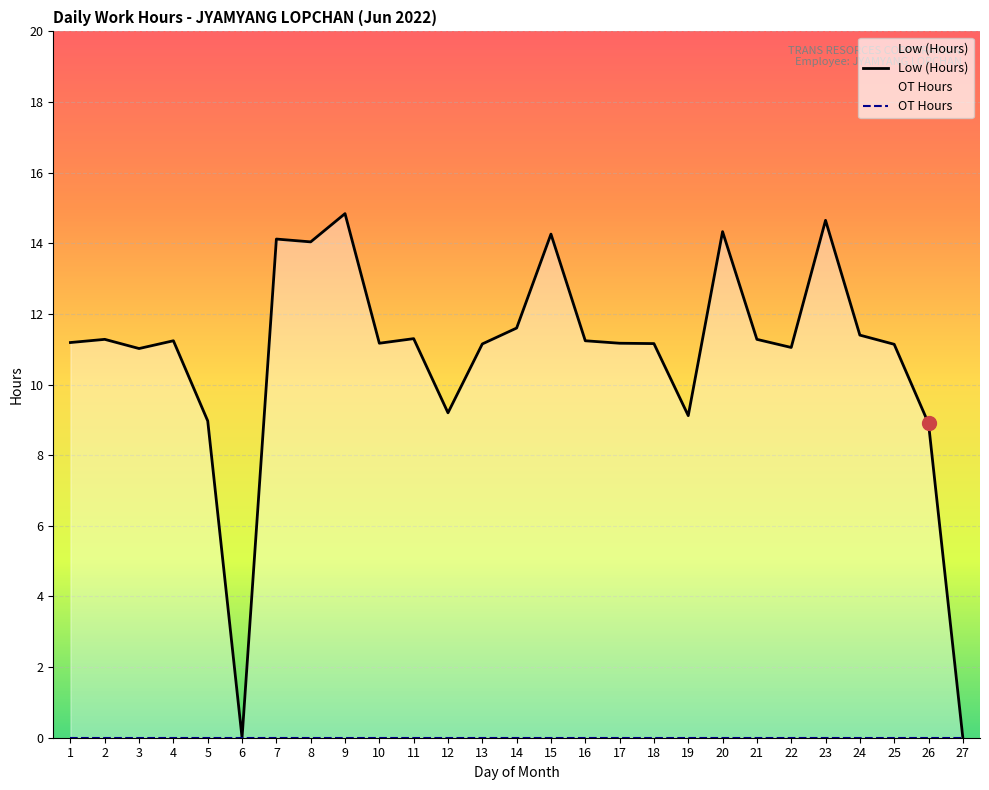

How many values in Low (Hours) are above zero?

25